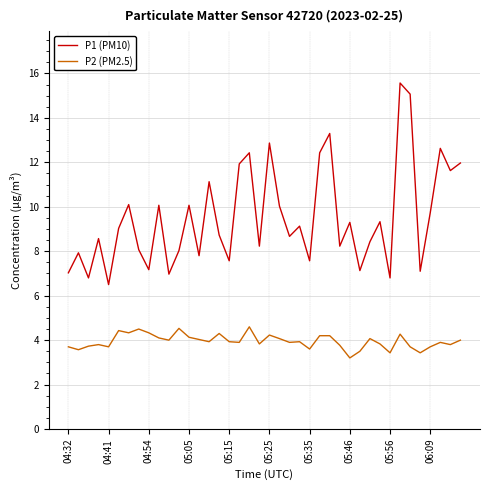

True or false: P2 (PM2.5) and P1 (PM10) intersect in this chart.

False